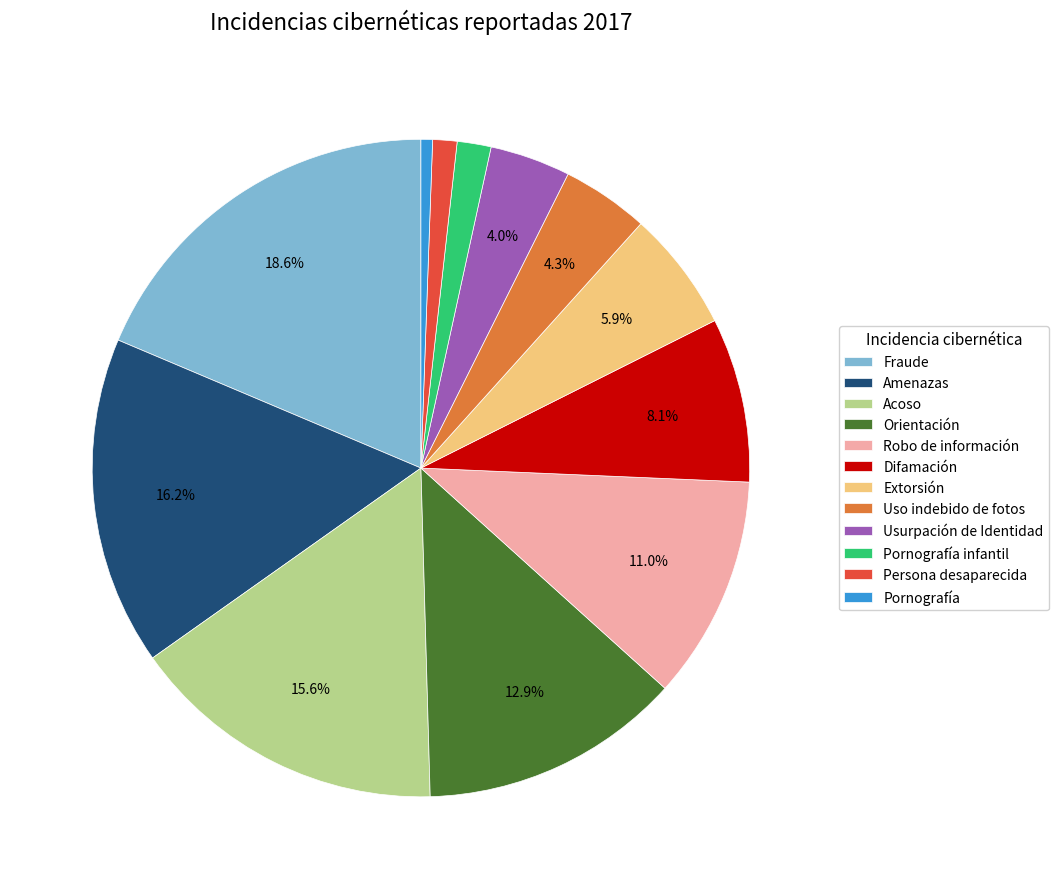

Combined, do Extorsión and Uso indebido de fotos account for over 50%?

No